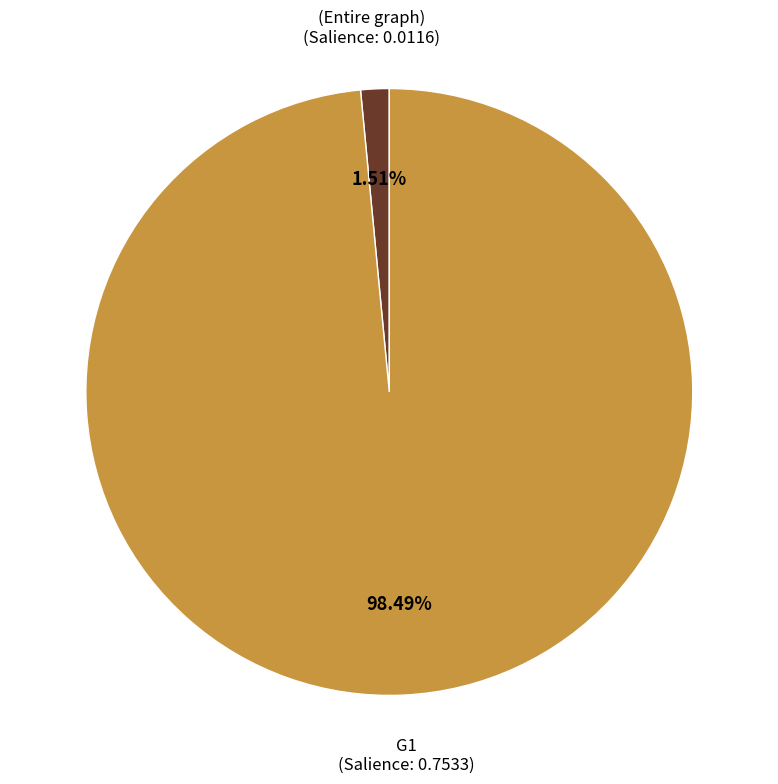

Is it true that (Entire graph) is 13% of the pie?

False